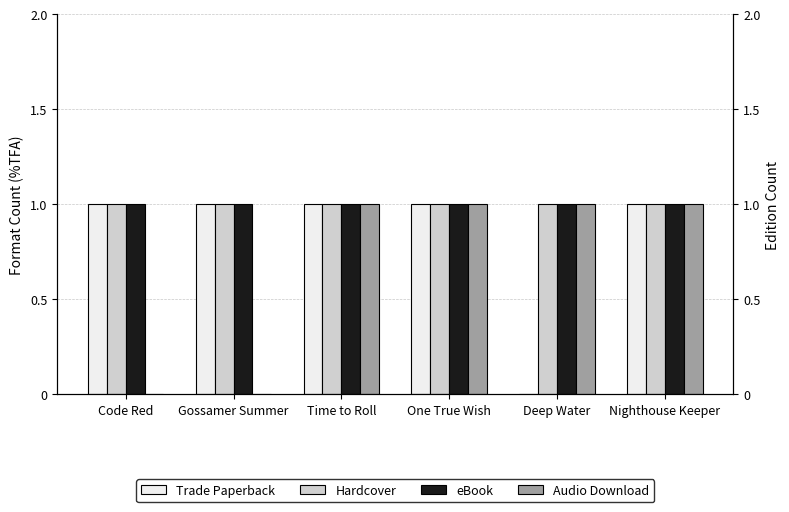

Reading left to right, transcribe all the data shown in this chart.

Trade Paperback: 1	1	1	1	0	1
Hardcover: 1	1	1	1	1	1
eBook: 1	1	1	1	1	1
Audio Download: 0	0	1	1	1	1